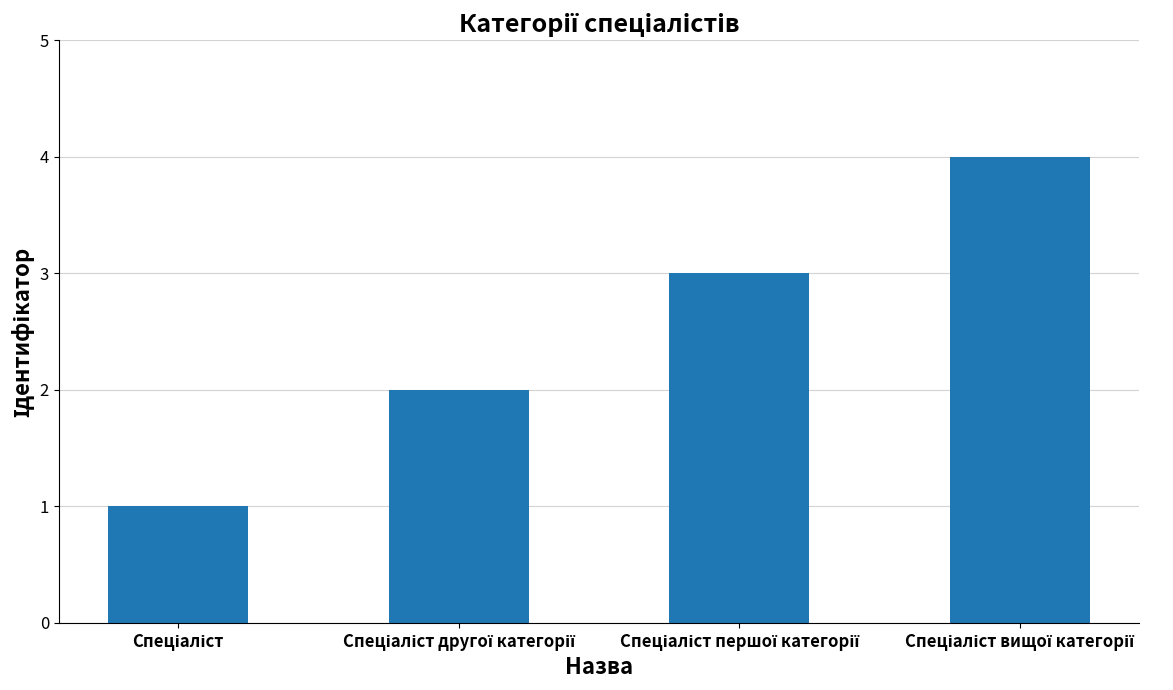

Reading right to left, extract all data points from this chart.

4	3	2	1